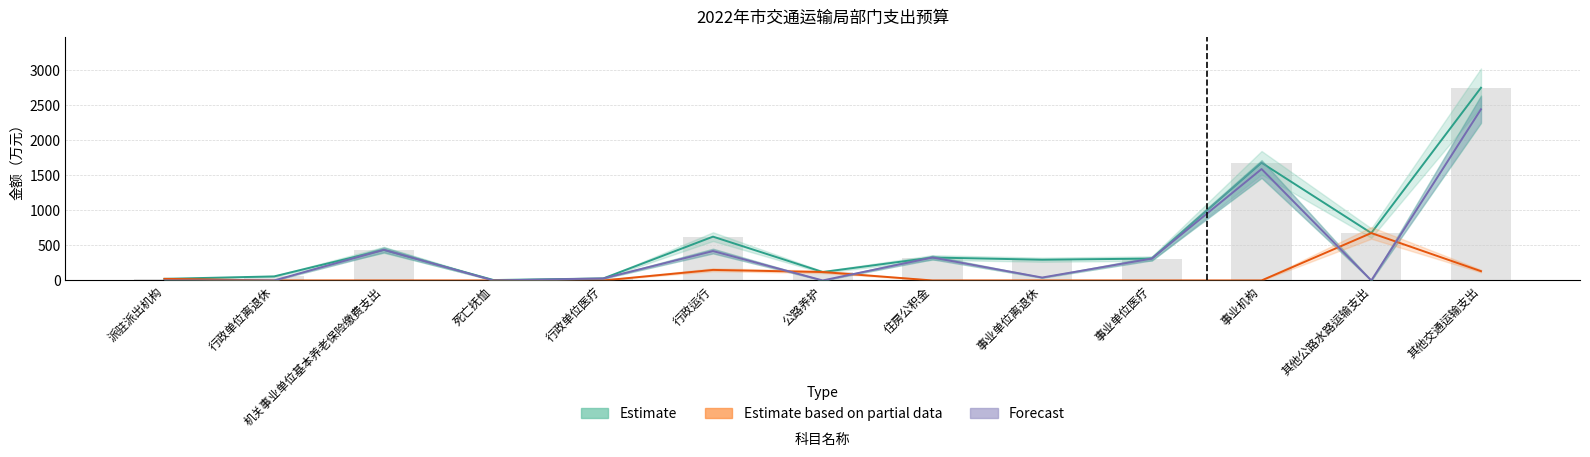

How many values in the Forecast series exceed 41?

7